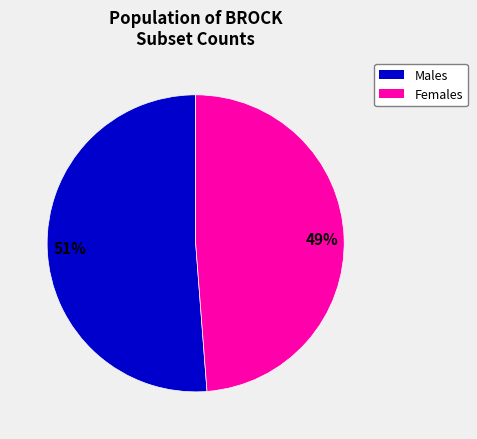

To the nearest percent, what is the average slice percentage?

50%